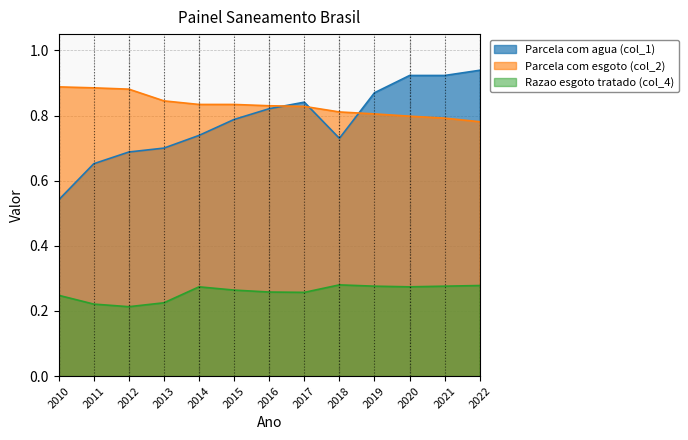

What is the approximate value of Parcela com agua (col_1) at 2017?

0.8